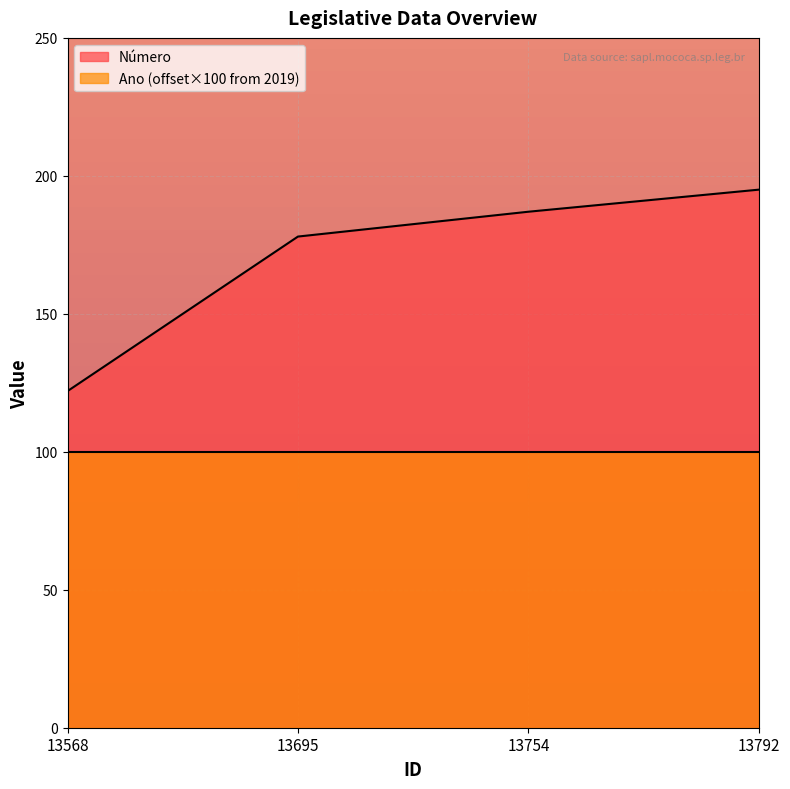

How many lines are shown in the chart?

2